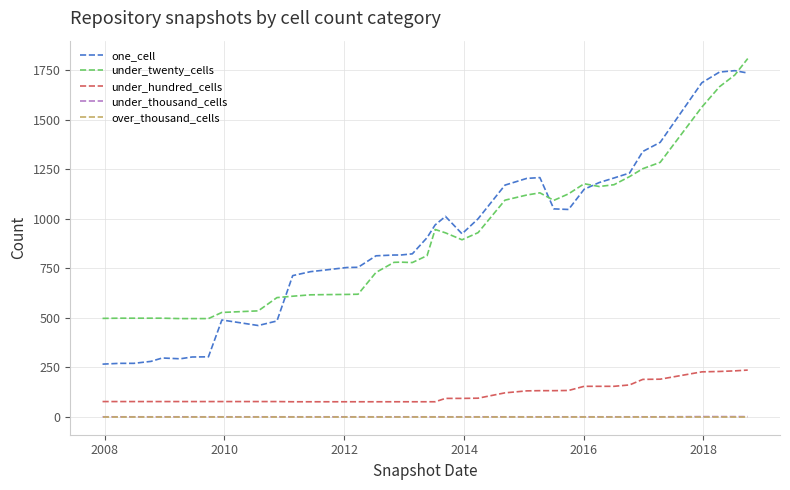

True or false: under_thousand_cells and one_cell intersect in this chart.

False